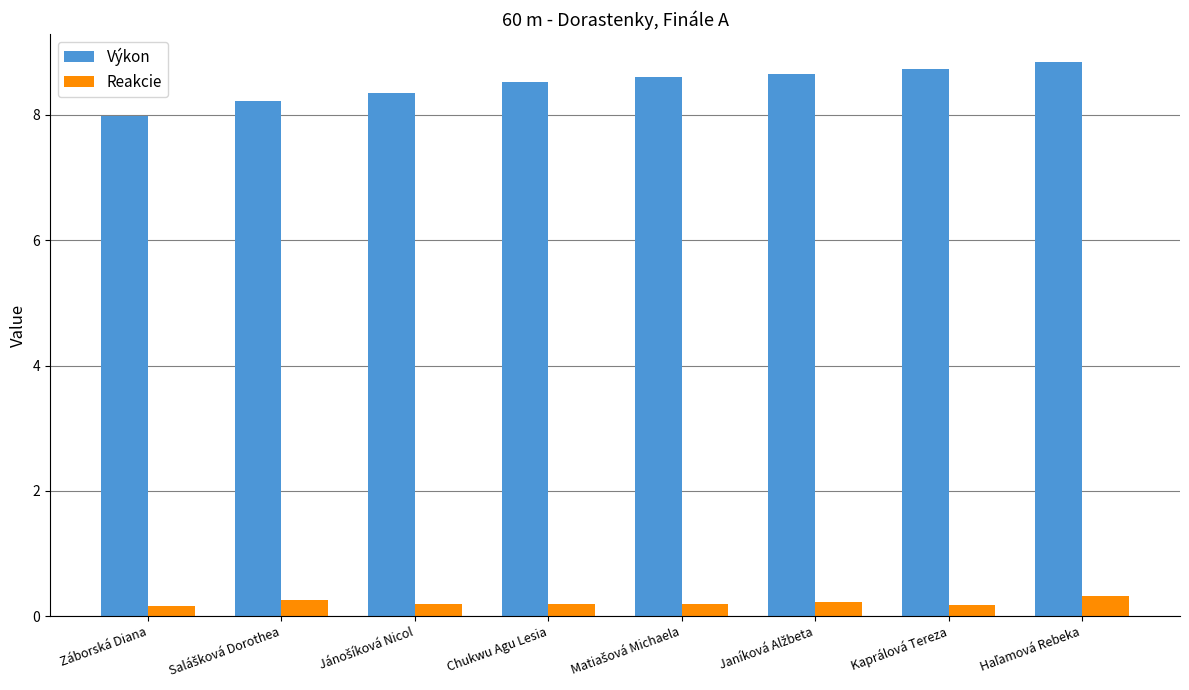

Which series has the largest range (max minus min)?

Výkon